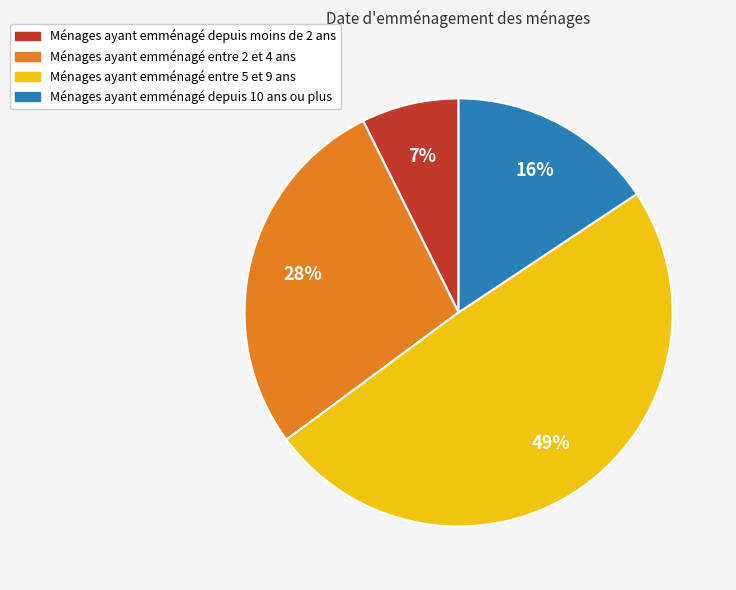

Count the number of slices in the pie.

4